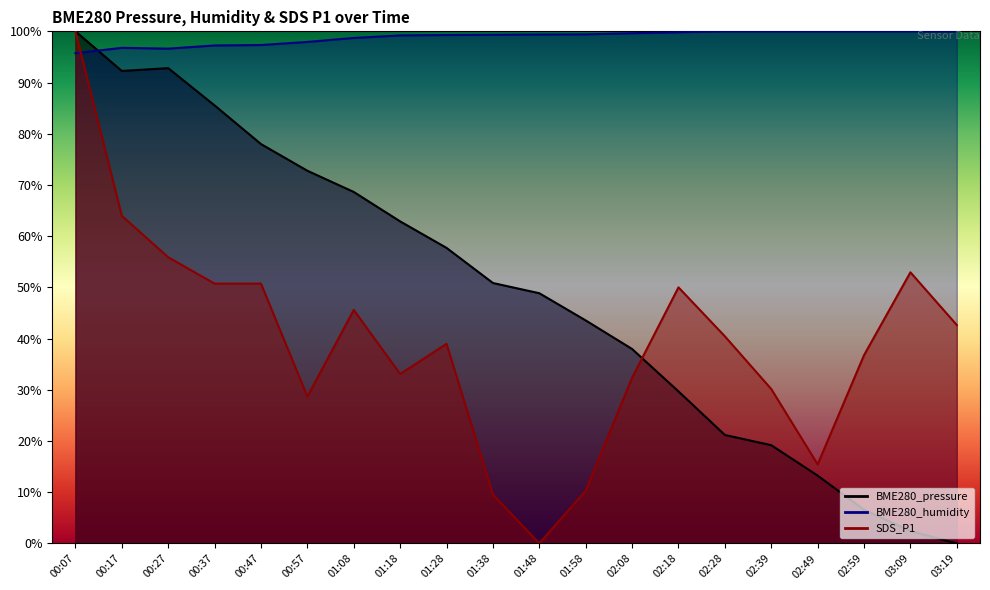

What is the value of the BME280_pressure point at the 9th from the left?

57.7